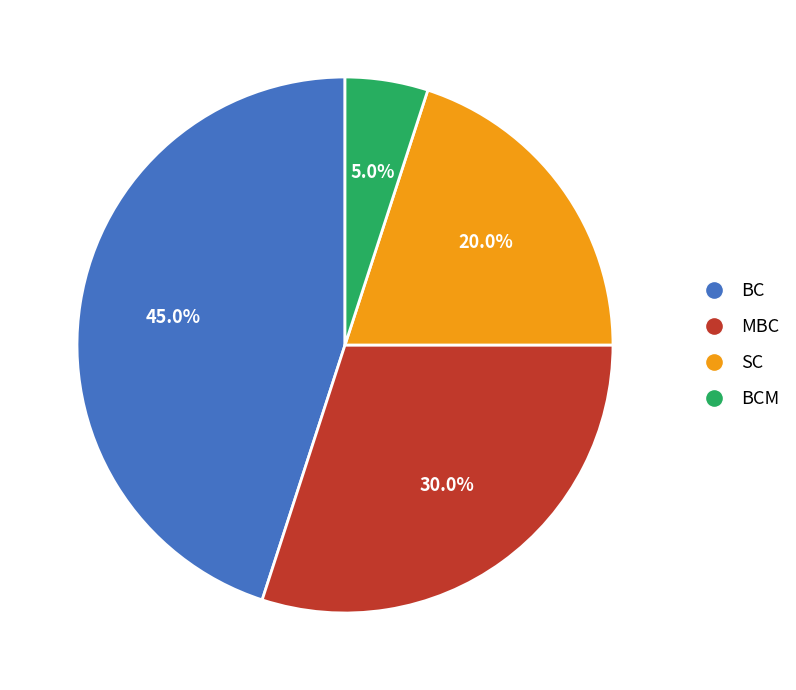

Is there any slice that represents more than half of the pie?

No